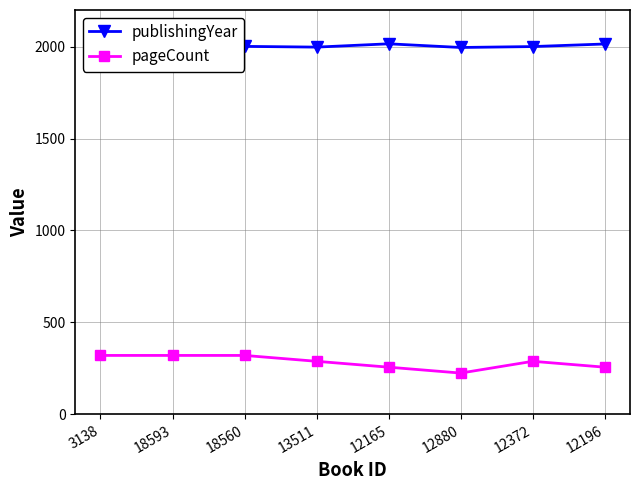

What is the highest value of the pageCount series?

320